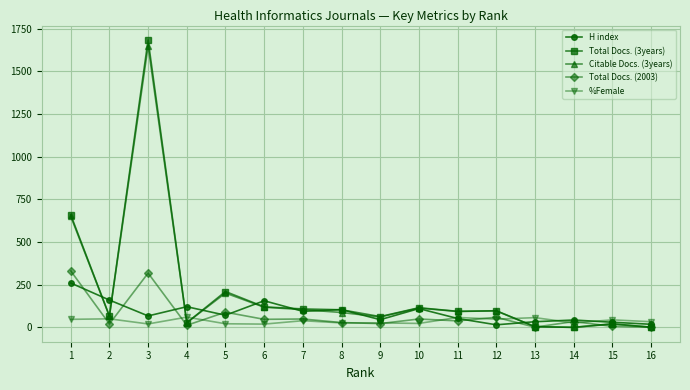

Which series ends up on top after the final intersection of H index and Total Docs. (2003)?

H index